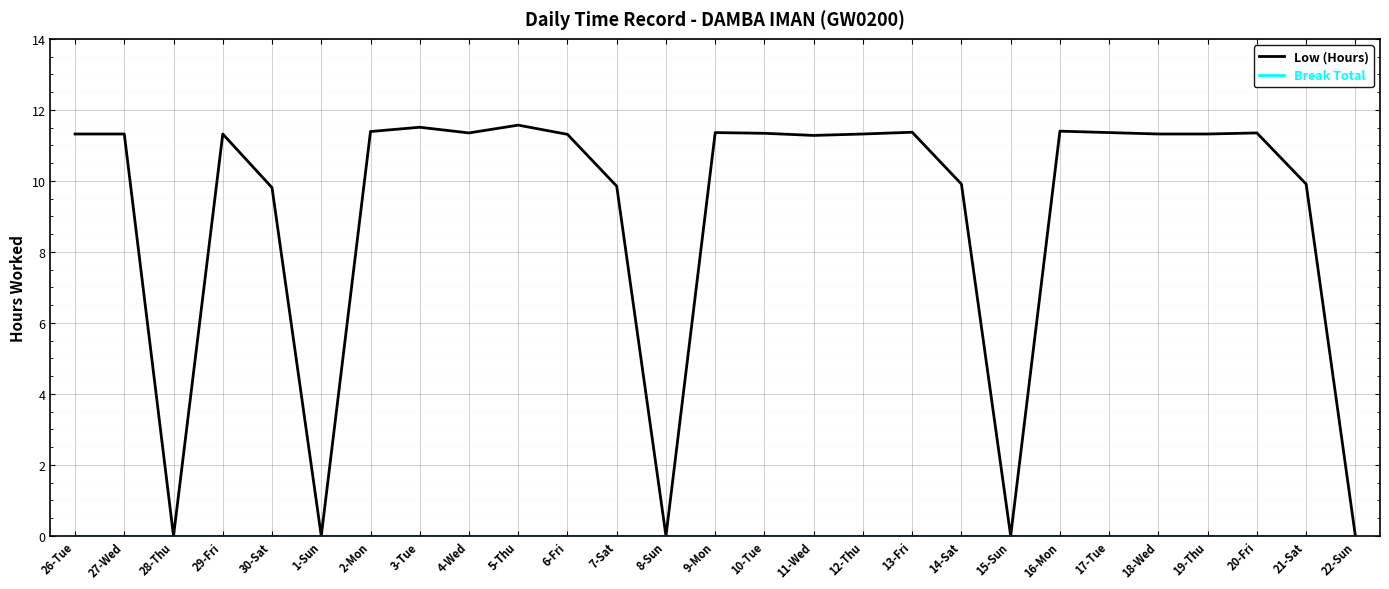

Which series has the largest total across all categories?

Low (Hours)